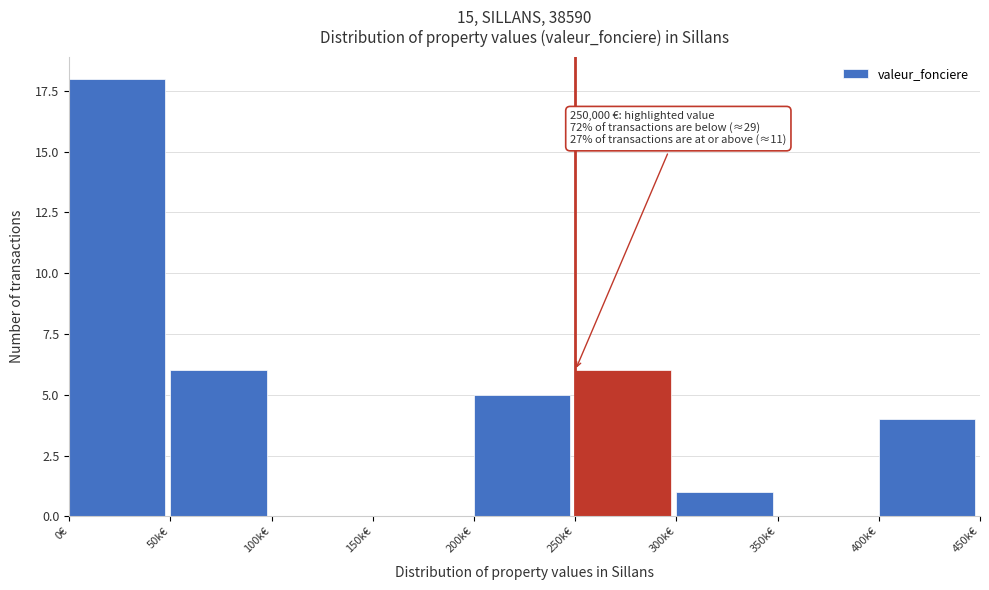

Reading left to right, list all the values displayed in this chart.

0€=18	50k€=6	100k€=0	150k€=0	200k€=5	250k€=6	300k€=1	350k€=0	400k€=4